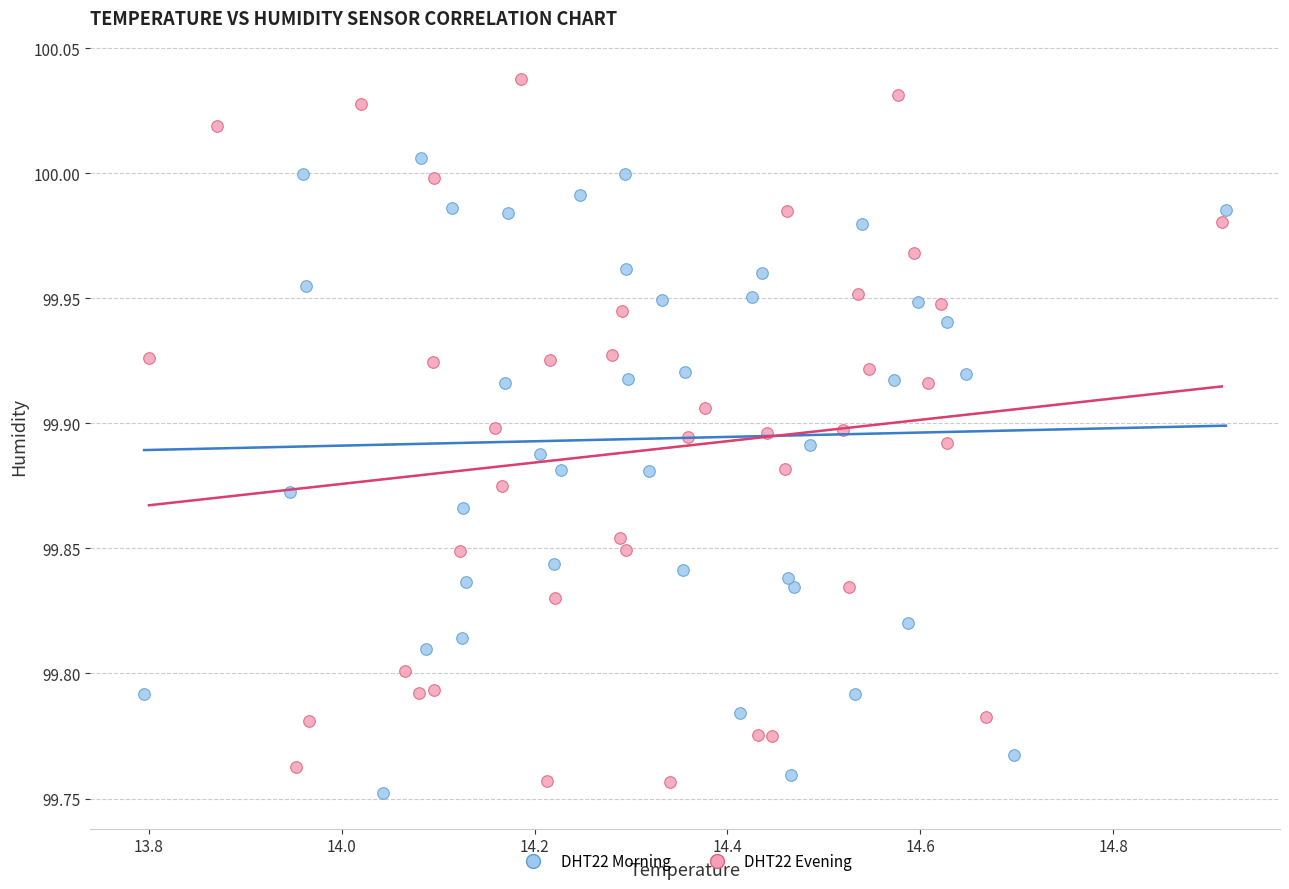

Which series reaches the maximum Y coordinate?

DHT22 Evening